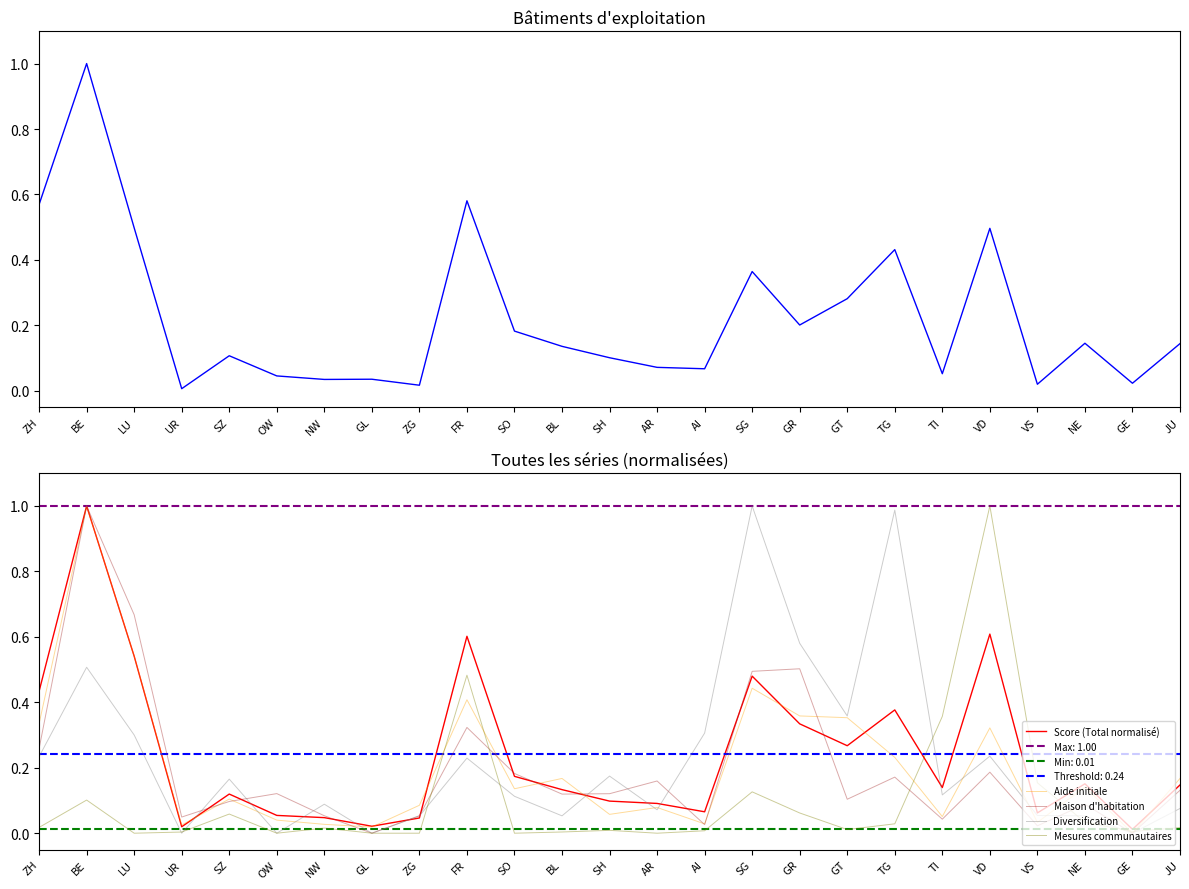

What value does the Aide initiale series have at ZG?

0.1